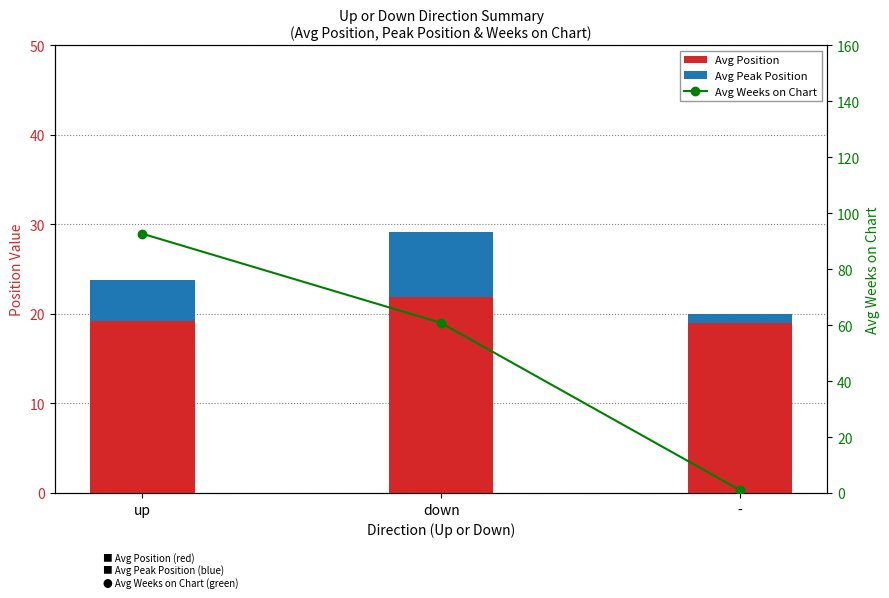

Between down and -, which series saw the biggest shift?

Avg Weeks on Chart